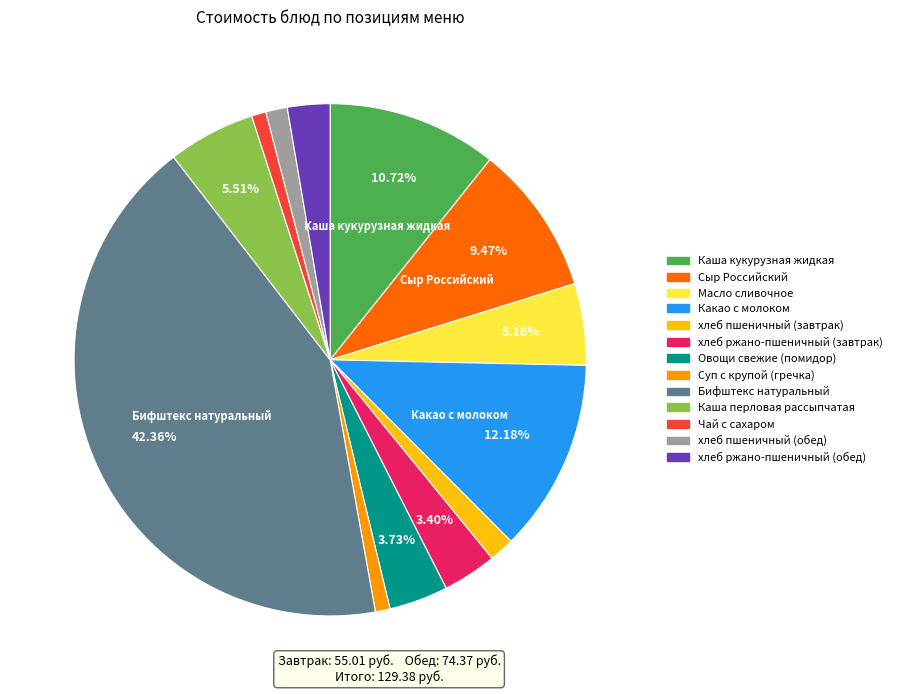

What is the ratio of the value at хлеб пшеничный (завтрак) to the value at Каша перловая рассыпчатая?

0.3